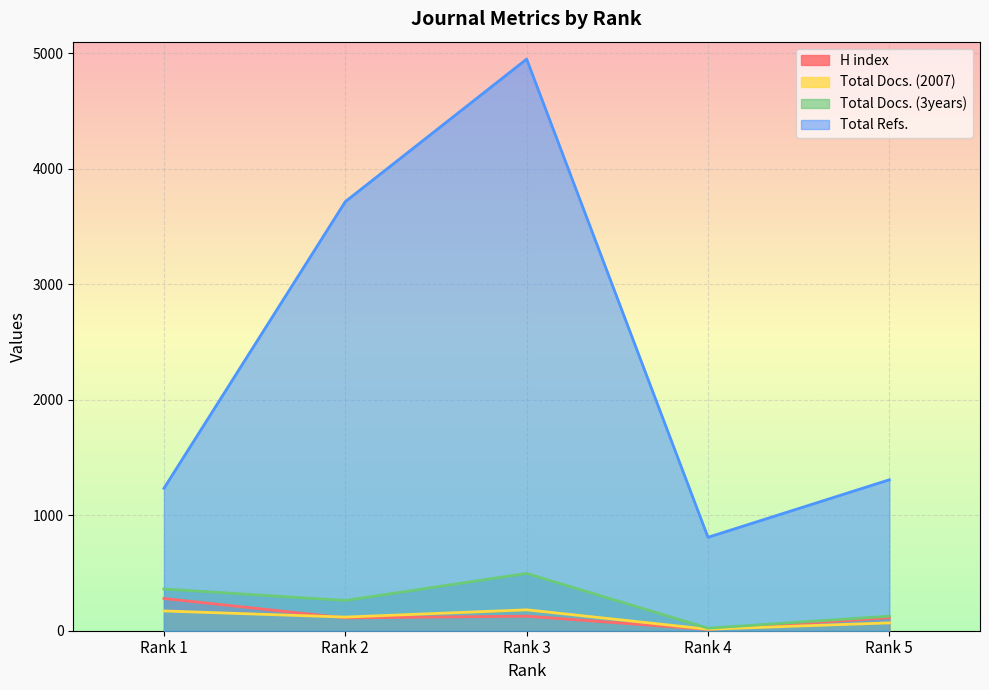

Is it true that Total Docs. (3years) equals 179 at Rank 5?

False